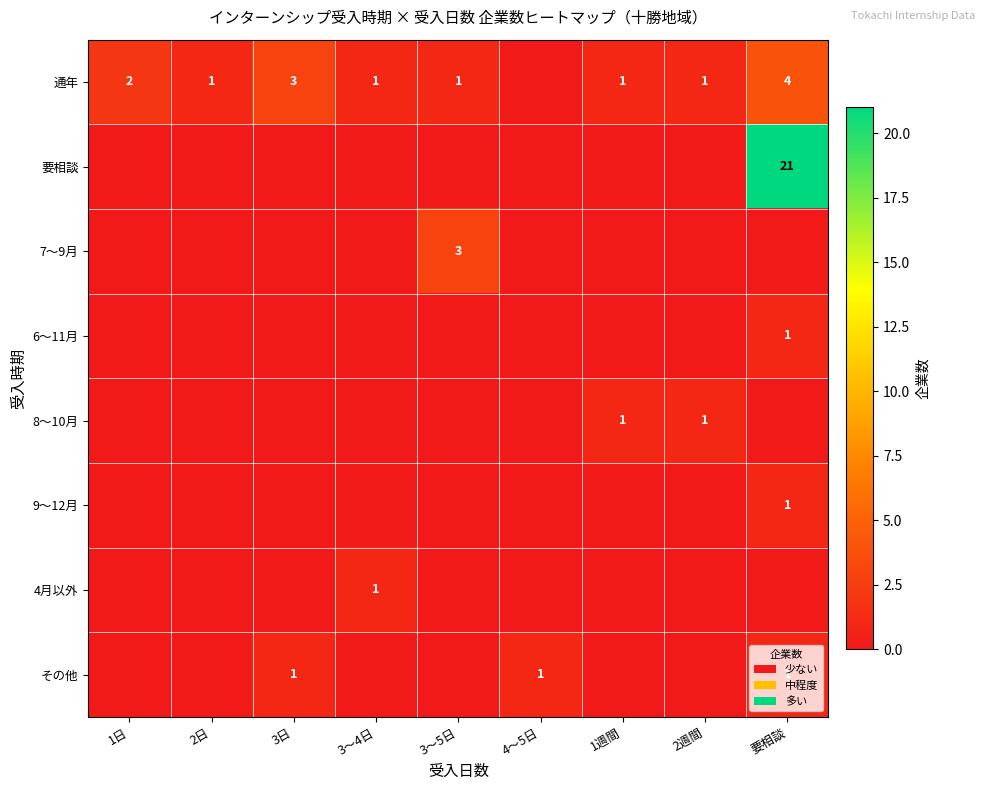

Is it true that 通年 equals 1 at 3～5日?

True